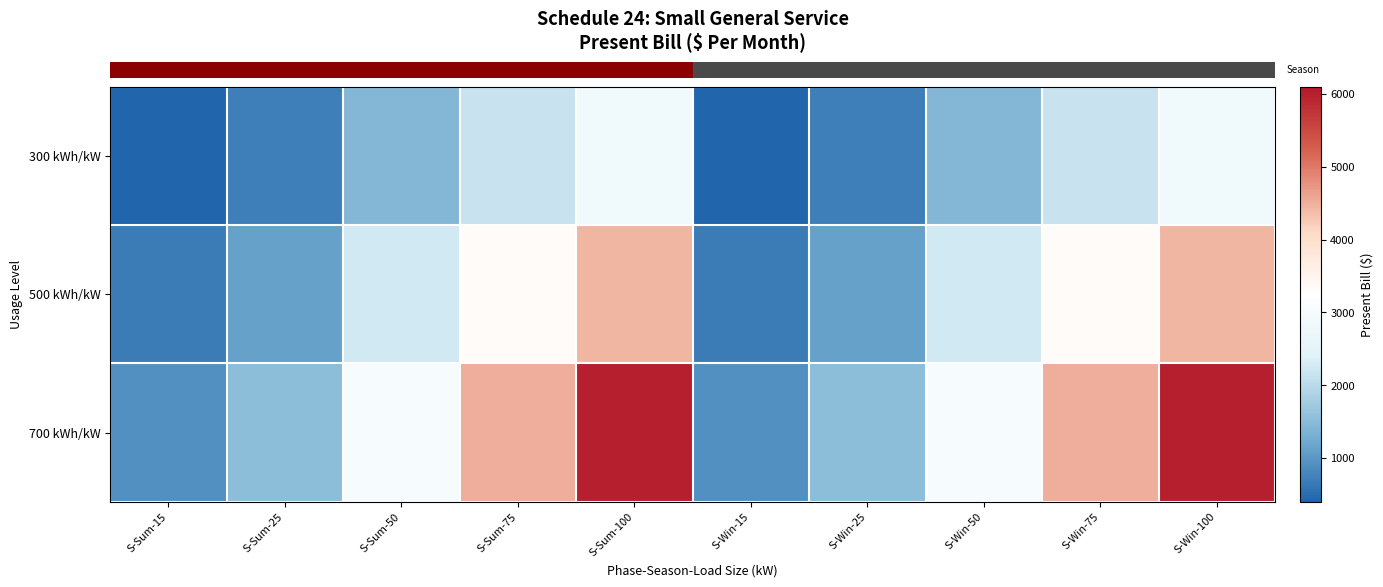

What is the difference between the highest and lowest values at S-Sum-50?

1572.0